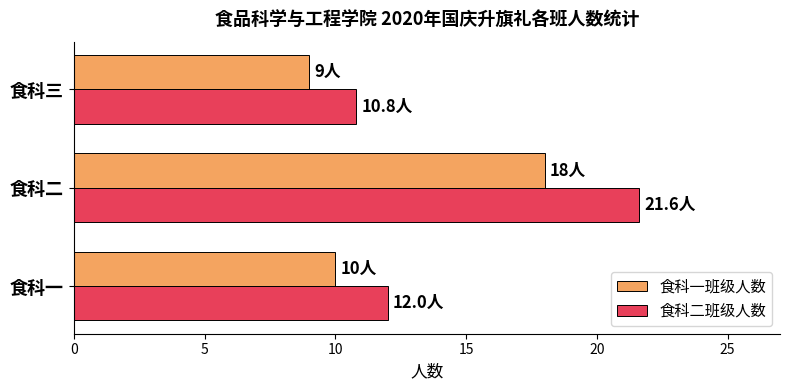

Which series has the largest total across all categories?

食科二班级人数